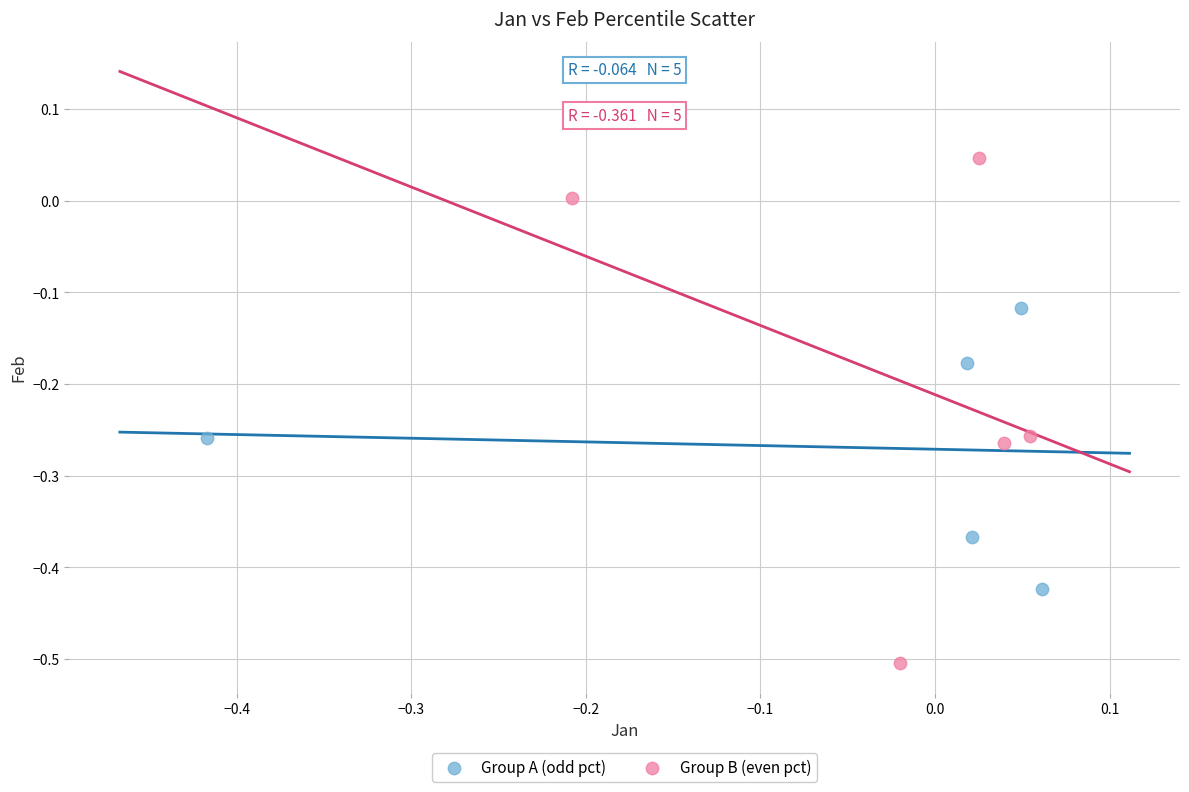

What are all the series names shown in the legend?

Group A (odd pct), Group B (even pct)